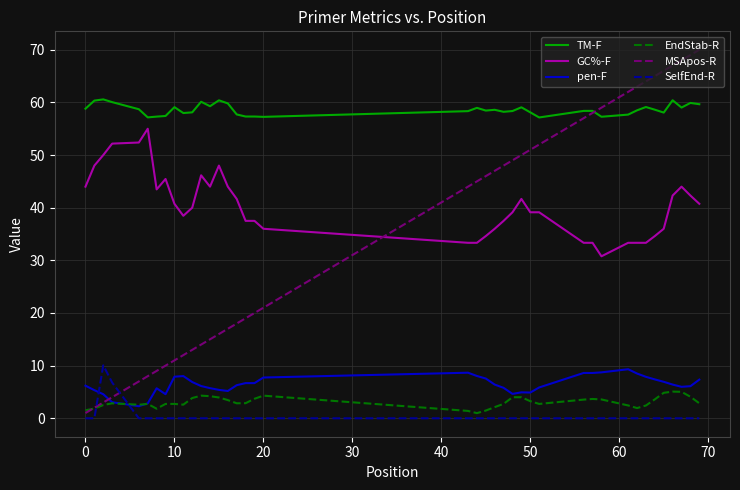

How many intersections are there between EndStab-R and SelfEnd-R?

2